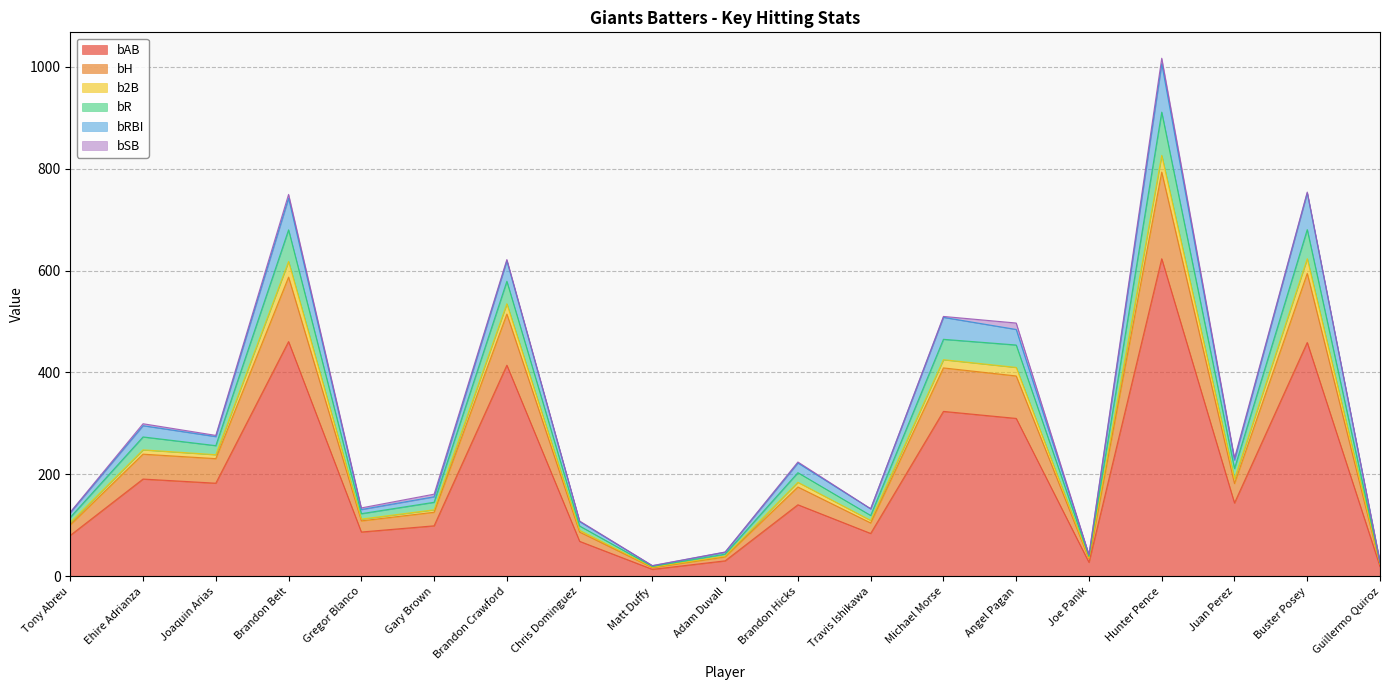

At which category is the sum across all series the highest?

Hunter Pence